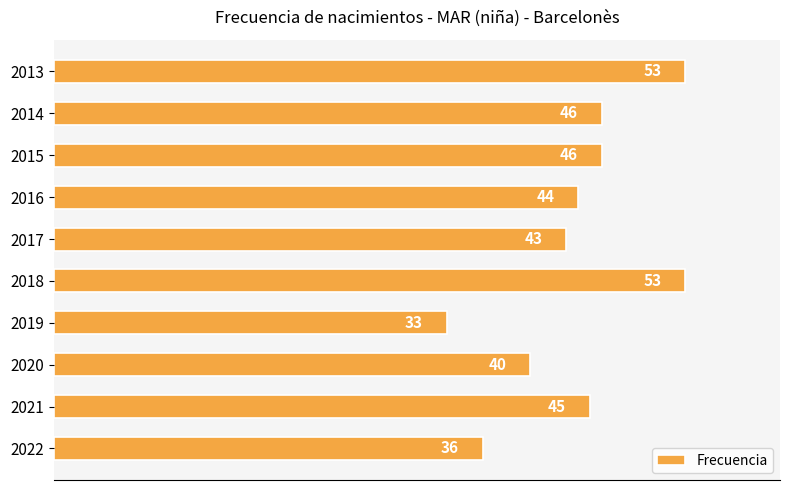

The chart shows a value of 74 at 2017. True or false?

False